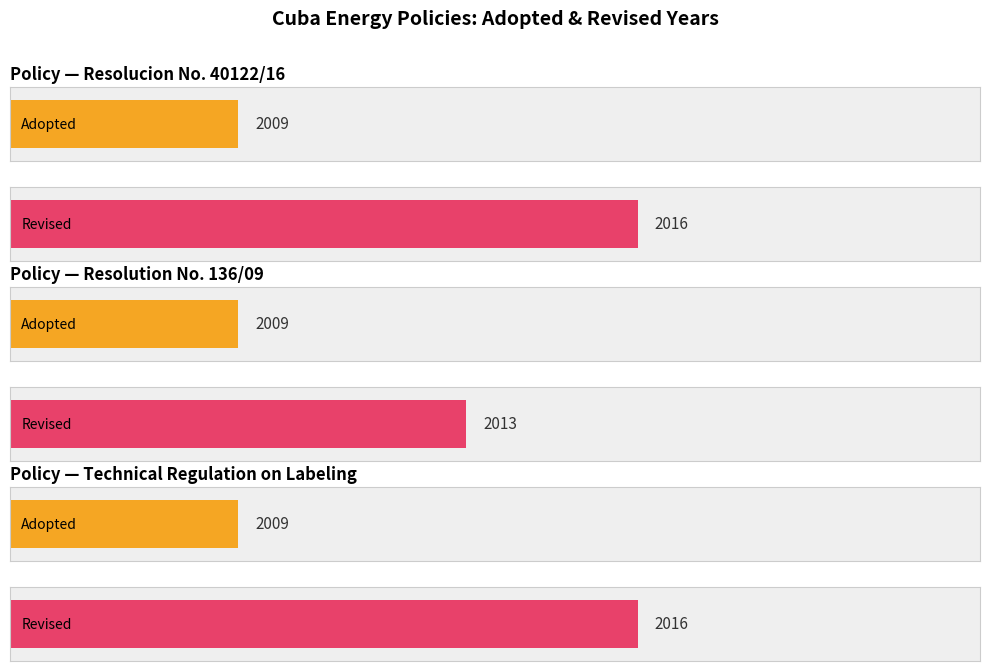

What is the average value of the Adopted series?

2009